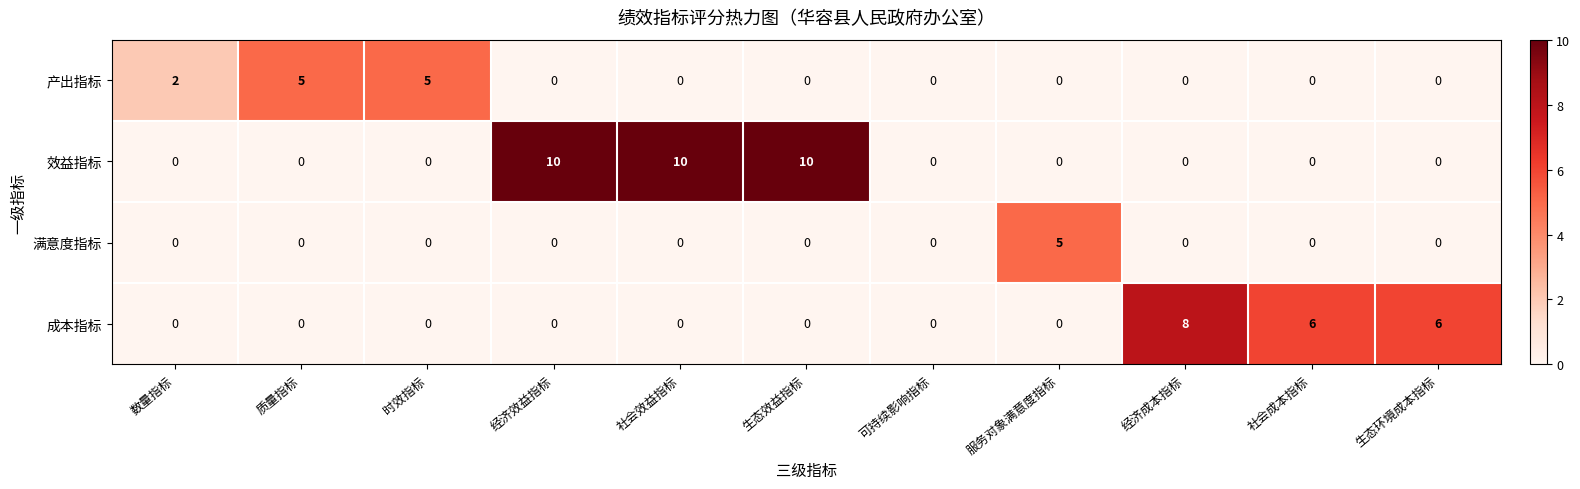

Which series has the largest total across all categories?

效益指标